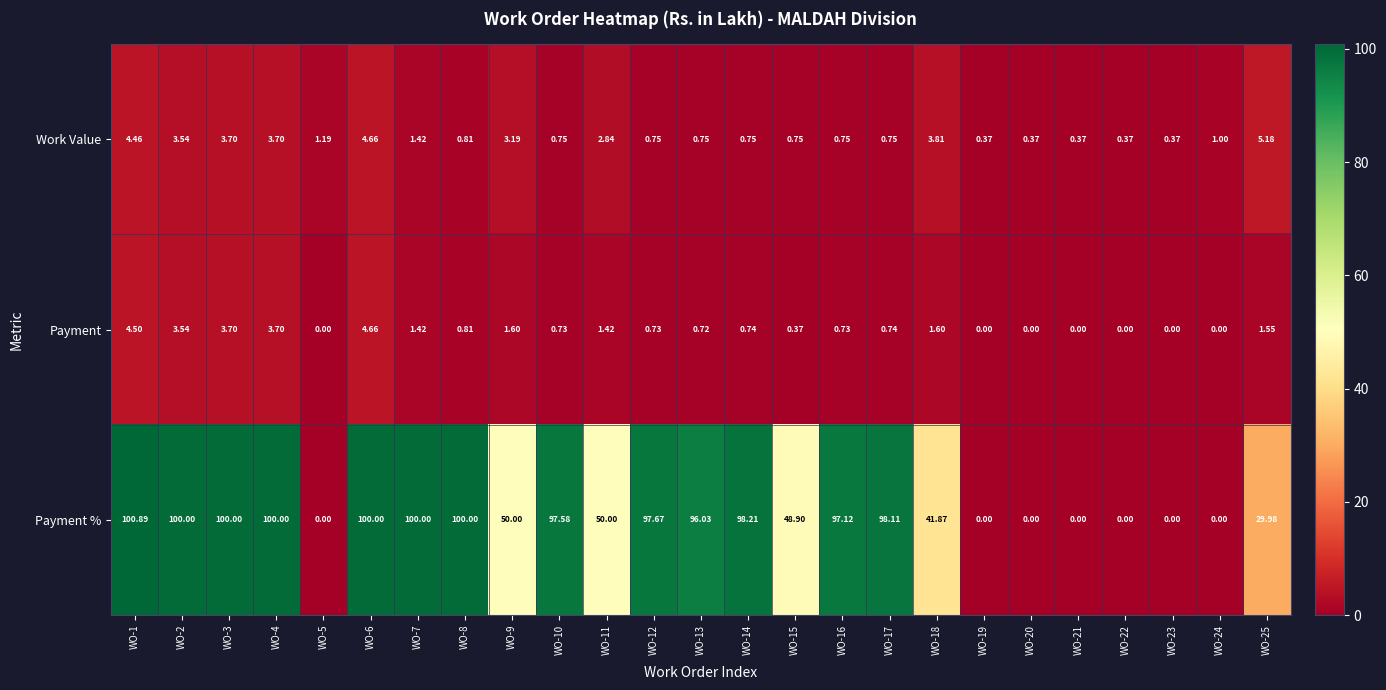

Which series has the widest spread of values?

Payment %